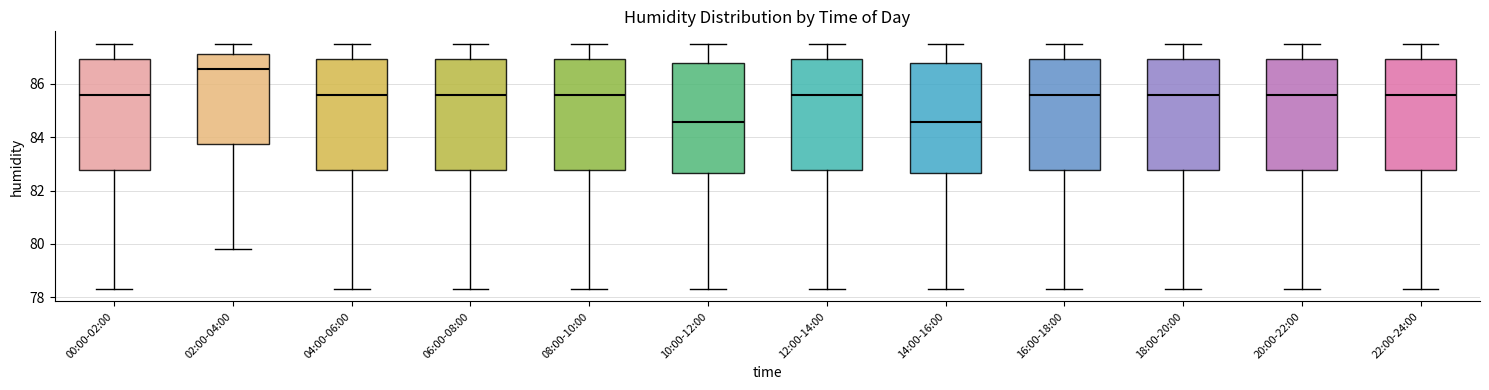

Where does the median line of the box for 18:00-20:00 sit on the y-axis? The values are not printed on the chart, so give them approximately, as read against the axis.

85.6